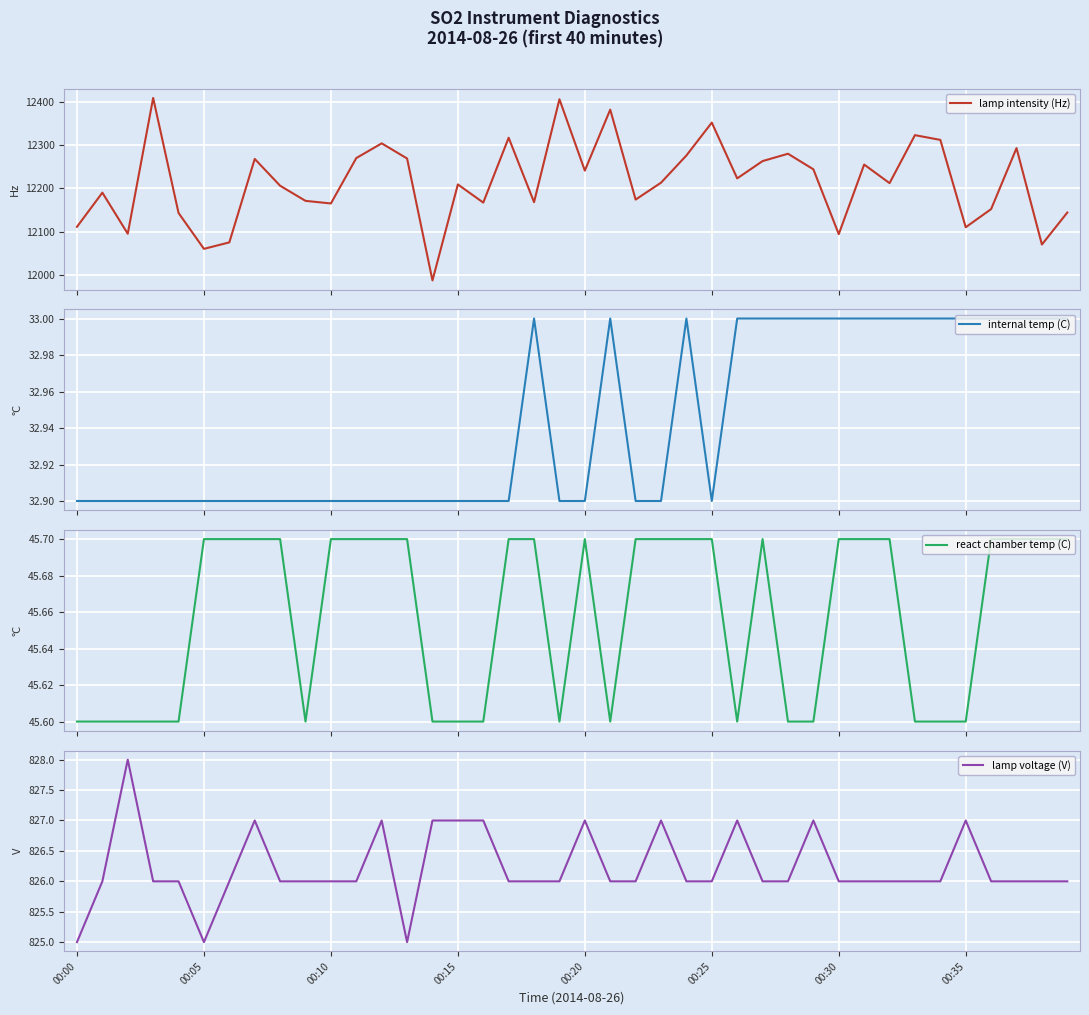

Which label corresponds to the smallest value in the chart?

00:00